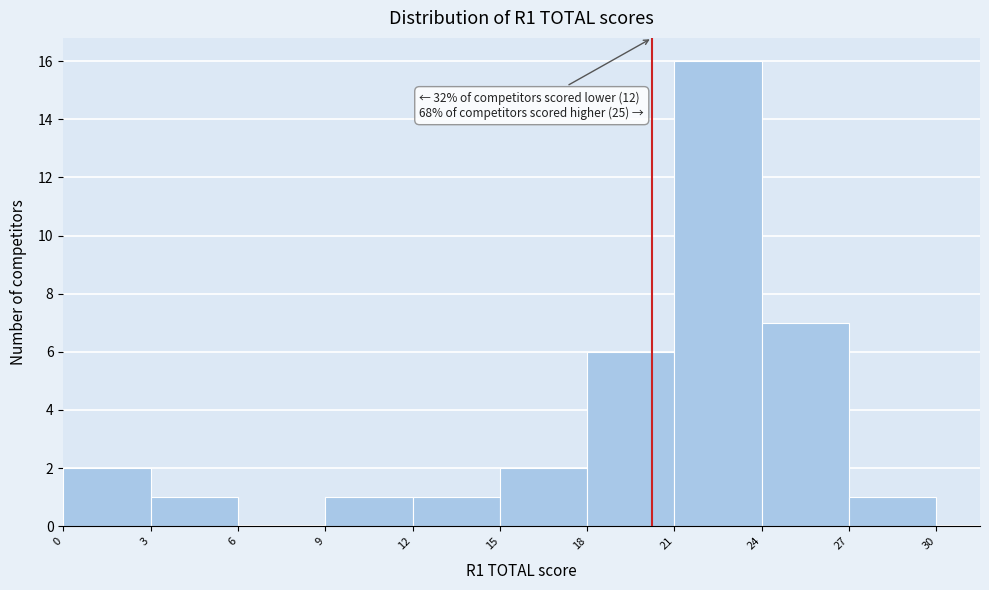

Which range on the x-axis has the tallest bar?

21 to 24